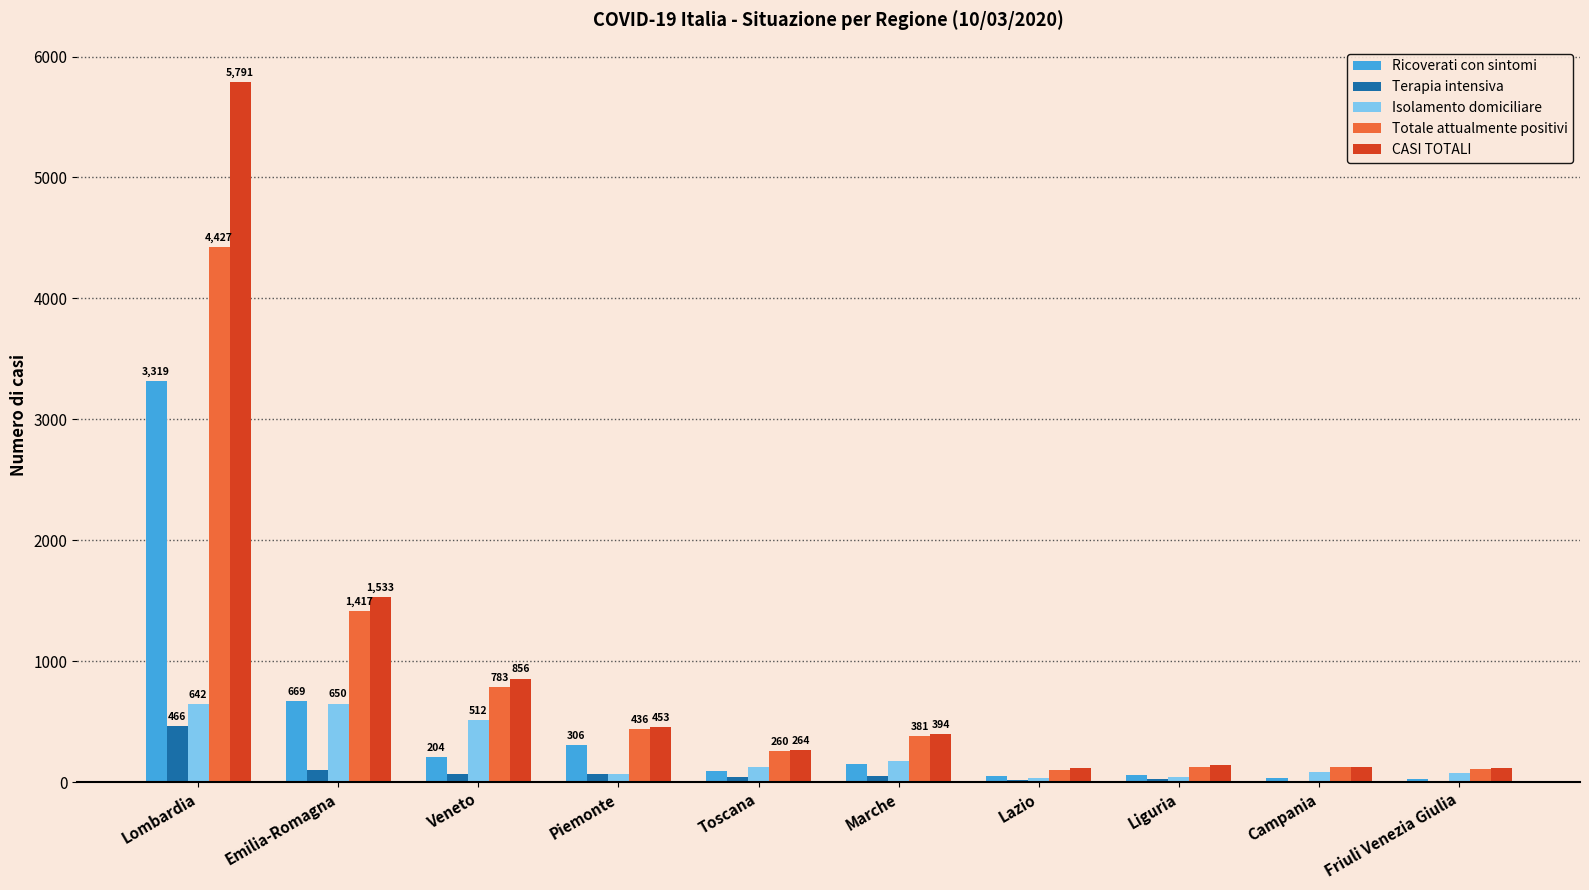

What is the greatest value displayed?

5791